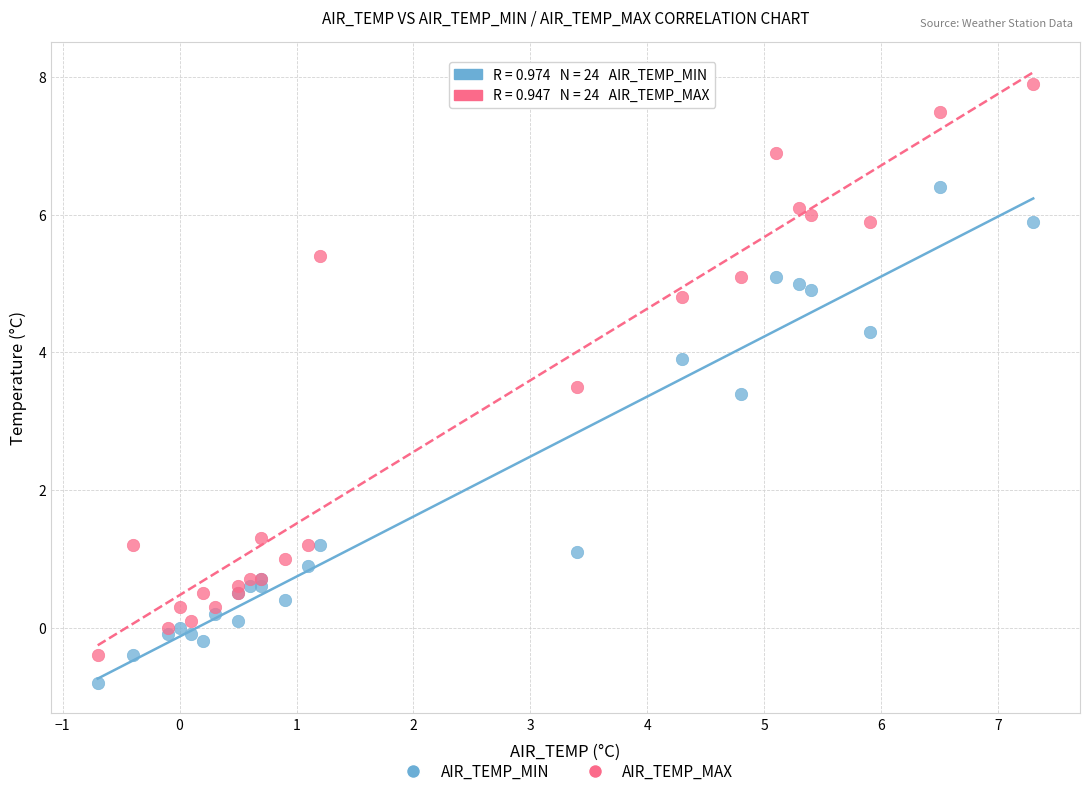

What are all the series names shown in the legend?

AIR_TEMP_MIN, AIR_TEMP_MAX